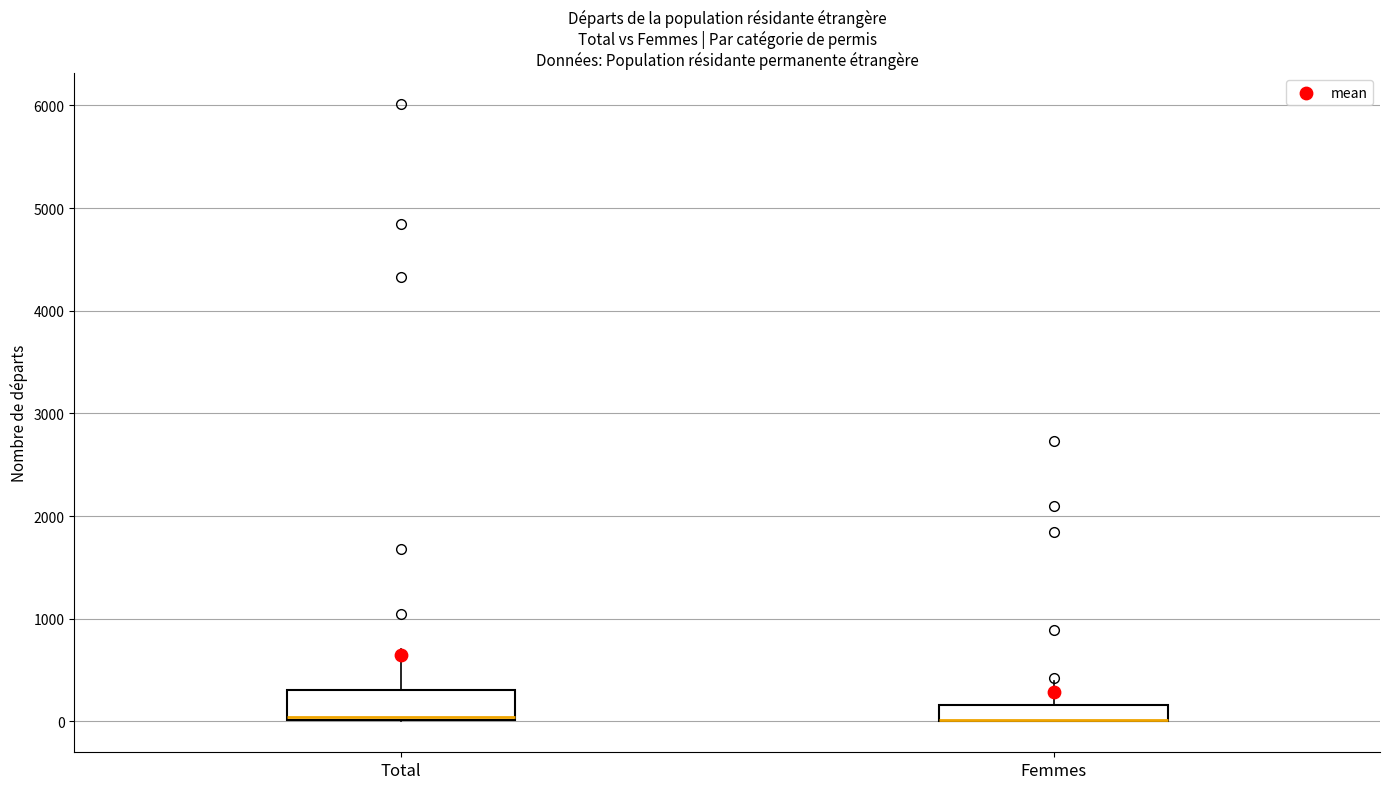

Where is the upper edge of the box for Femmes on the y-axis? The values are not printed on the chart, so give them approximately, as read against the axis.

200